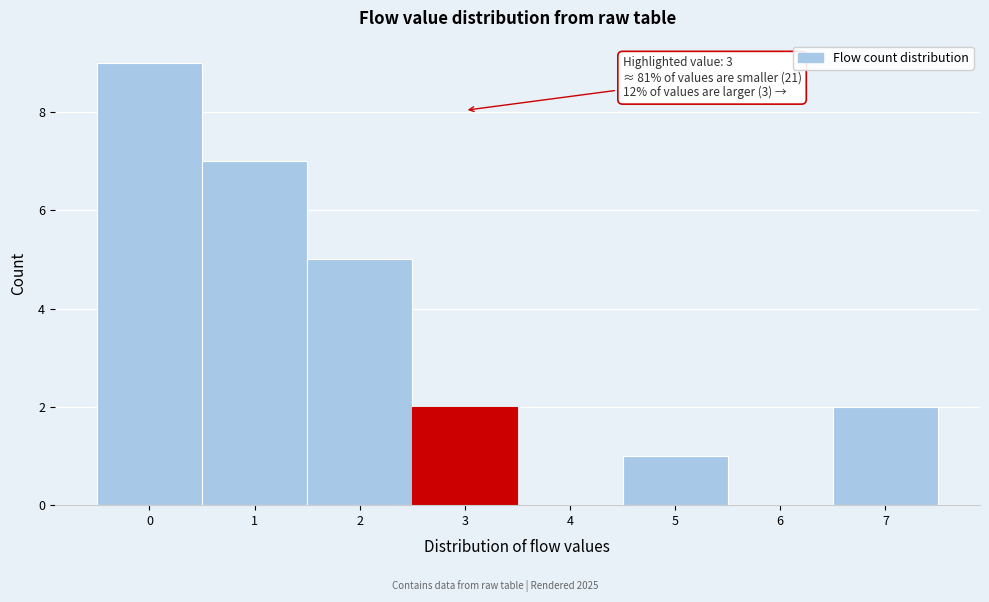

Over which range of the x-axis is the bar tallest?

-0.5 to 0.5